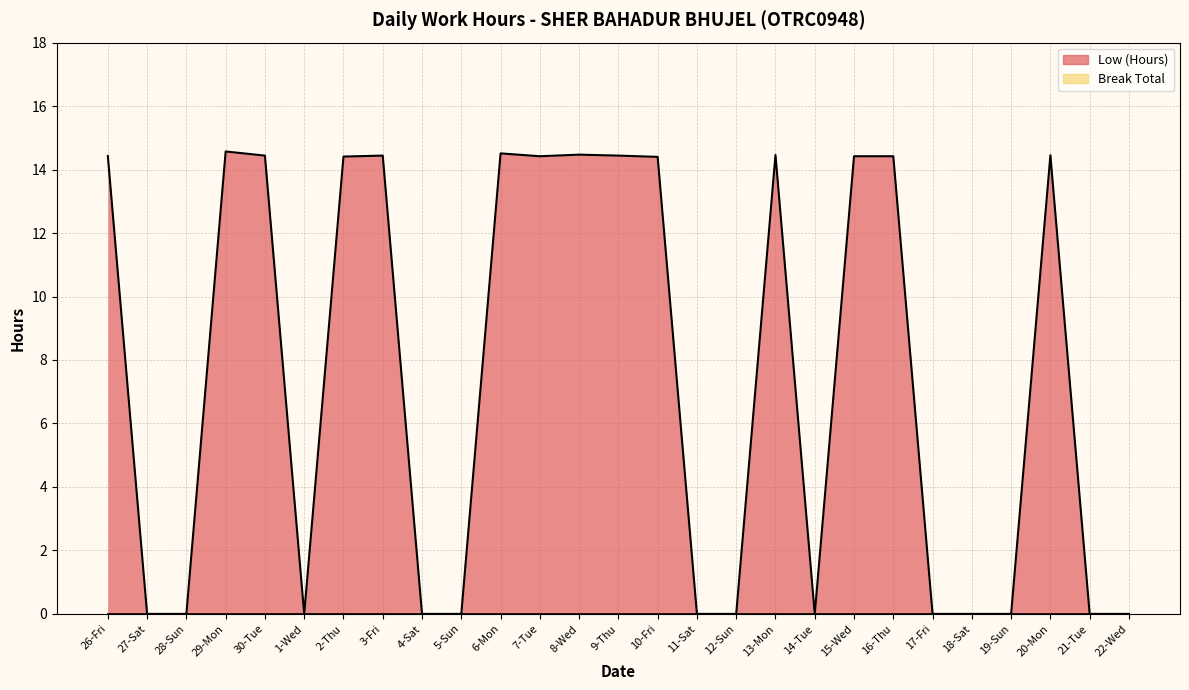

Between 5-Sun and 26-Fri, which is larger?

26-Fri